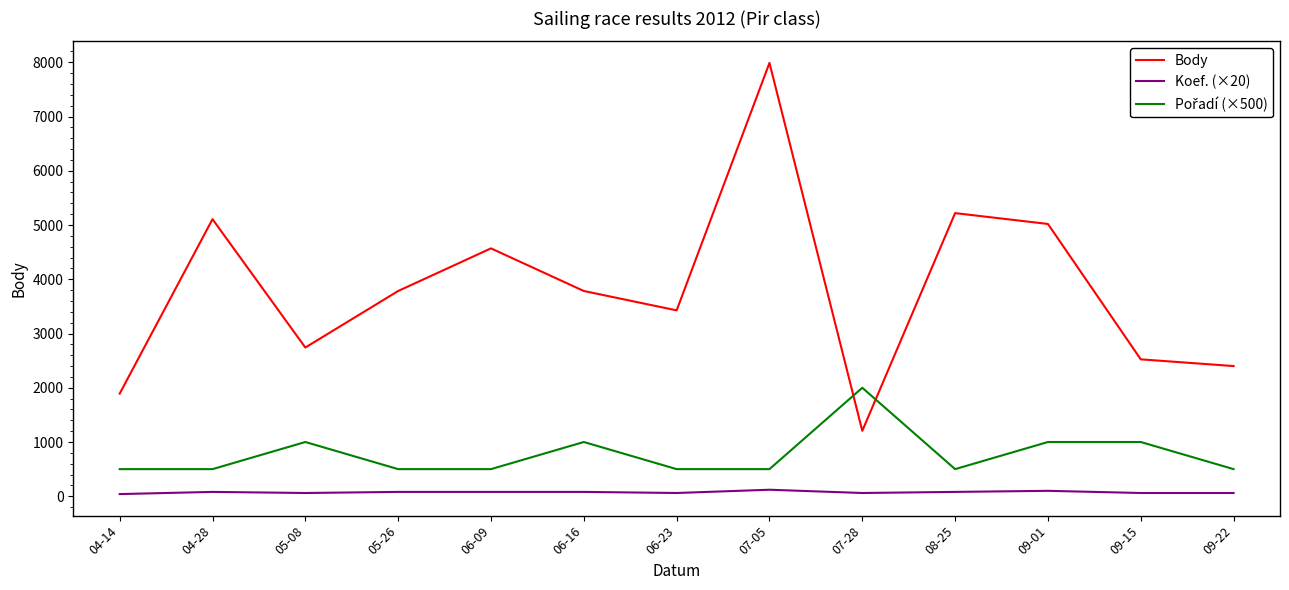

What is the minimum value for Koef. (×20)?

40